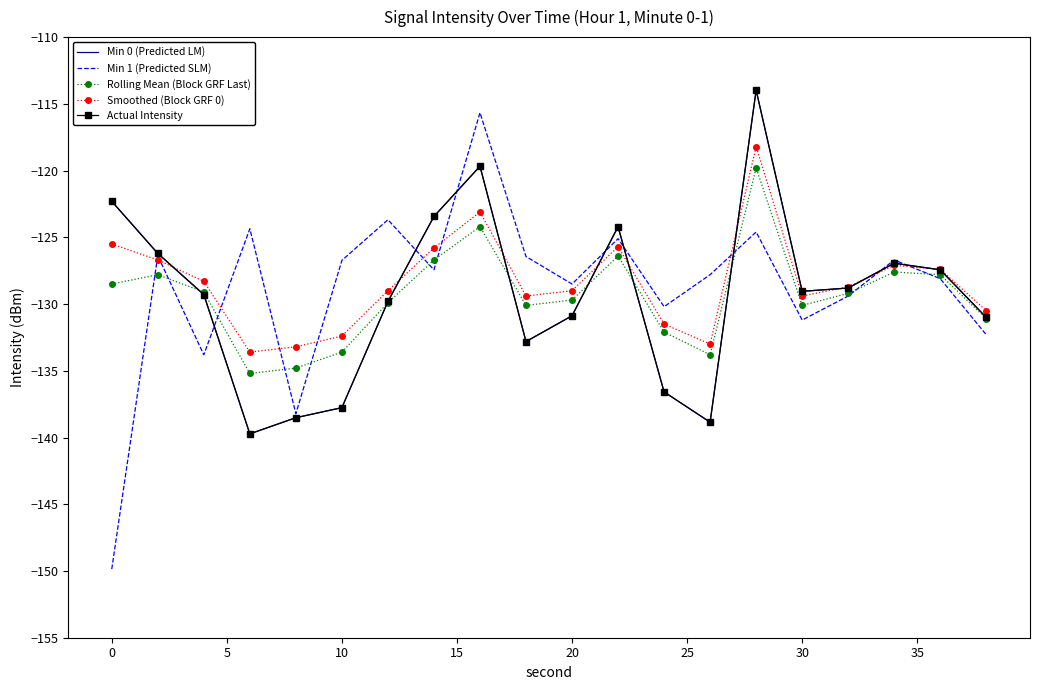

Which series has the largest range (max minus min)?

Min 1 (Predicted SLM)